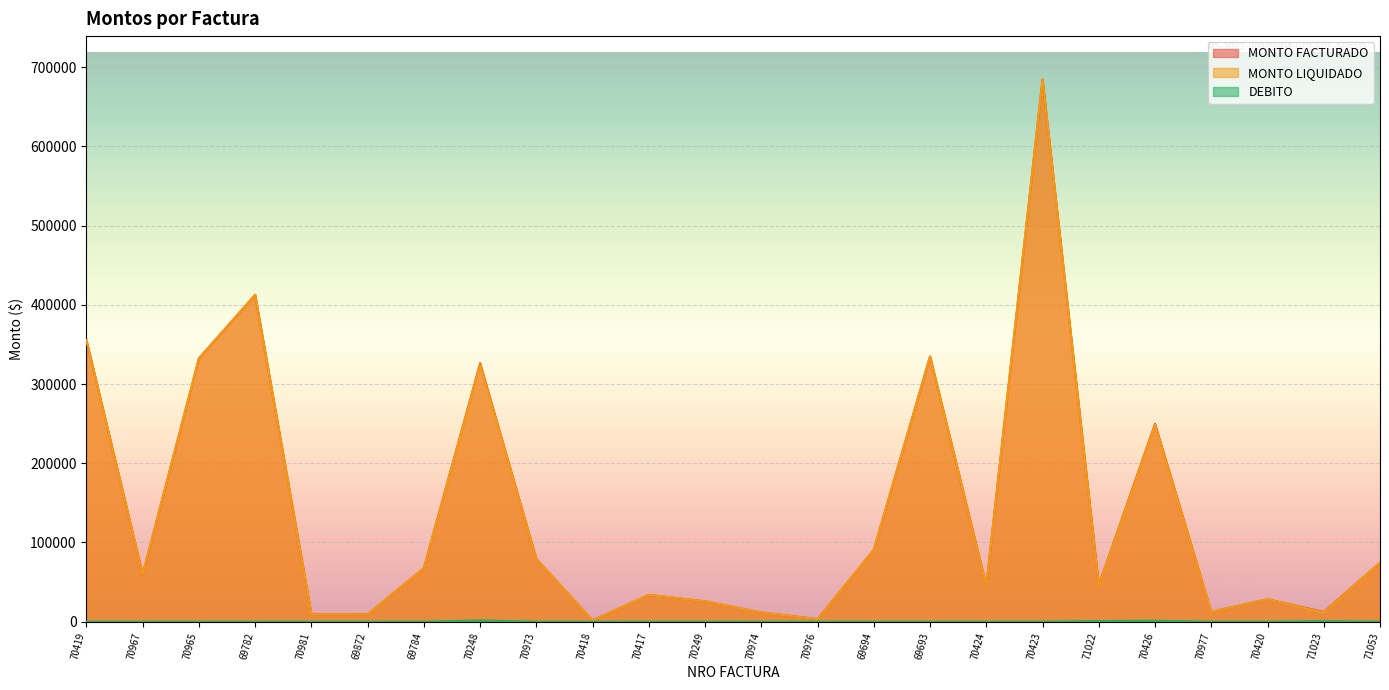

Between 70248 and 69784, which is larger?

70248